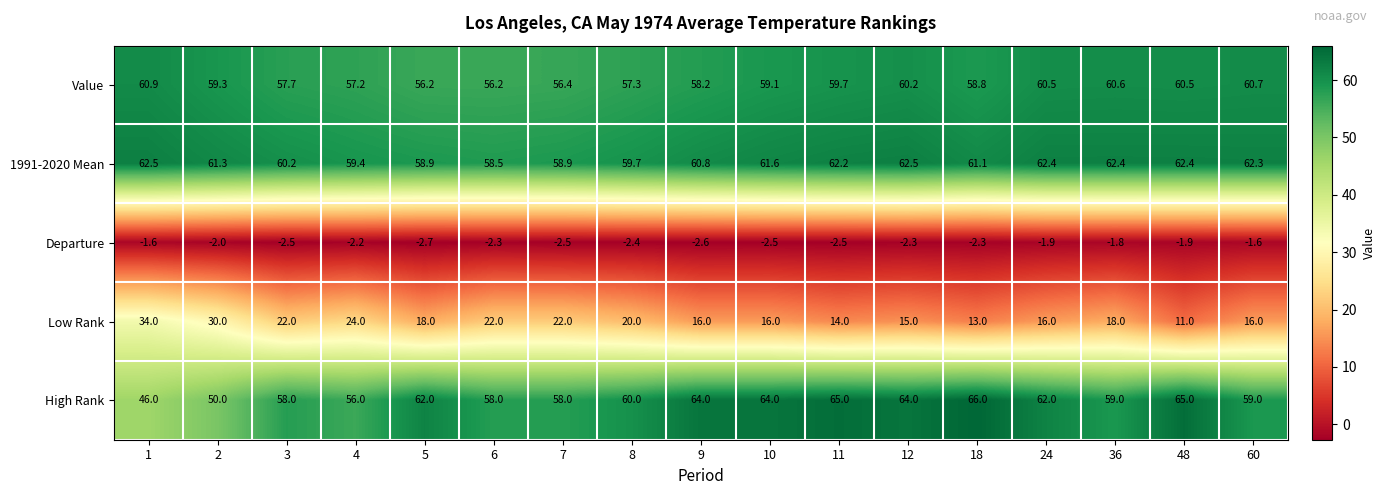

What is the difference between the second highest and second lowest values in the 1991-2020 Mean series?

3.6